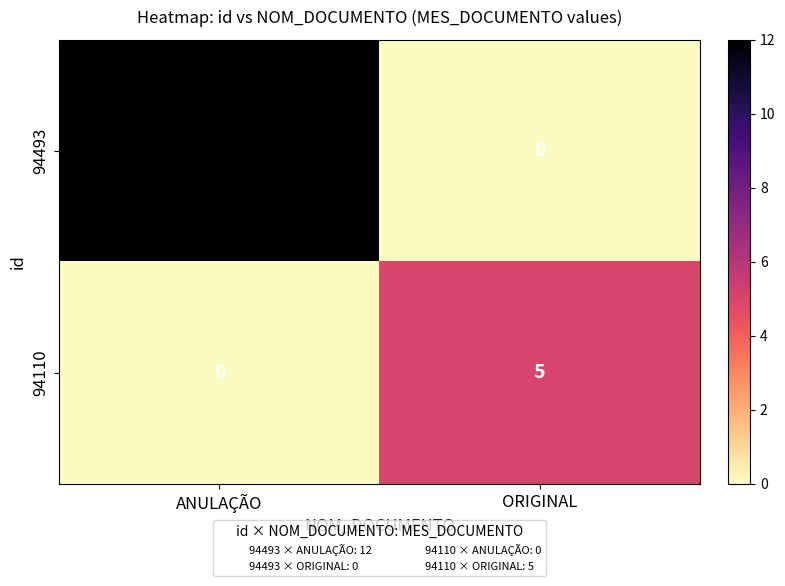

How many series are shown in this chart?

2